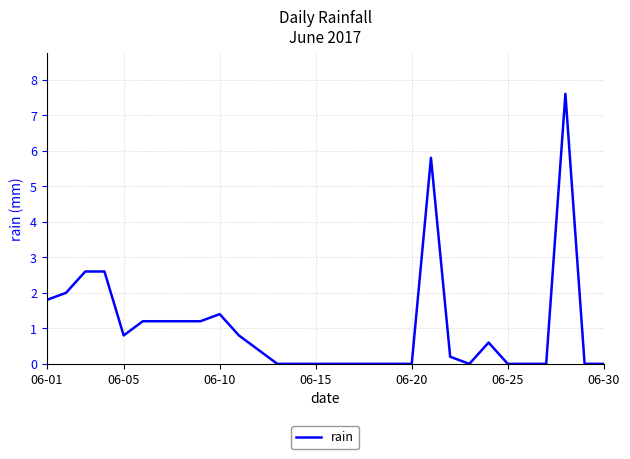

What is the difference between the maximum and minimum values?

7.6